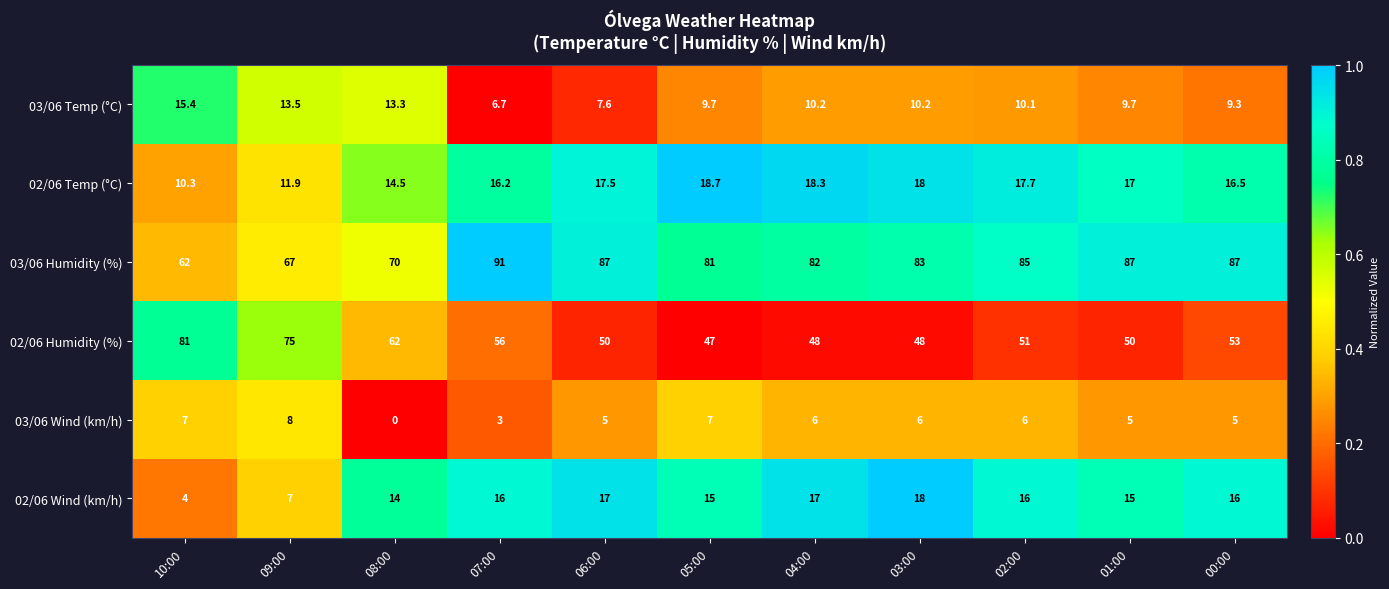

Count the number of categories in the chart.

11